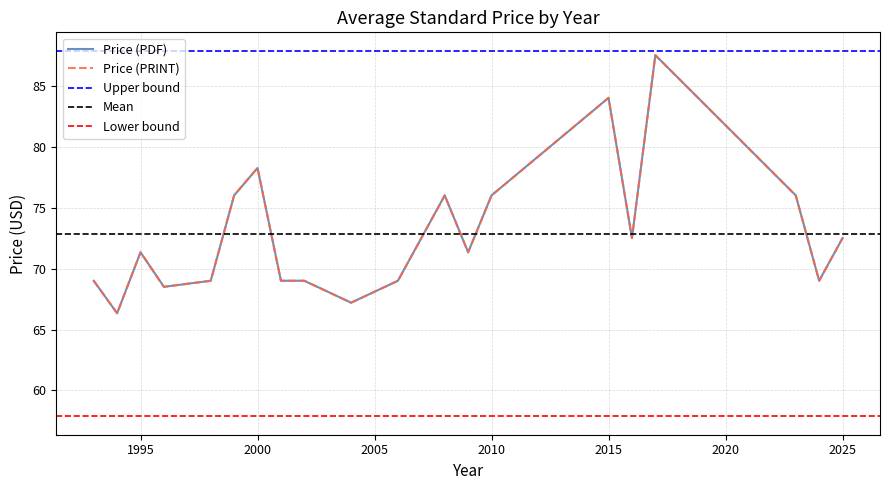

Which series changed the most between 15 and 36?

Price (PDF)